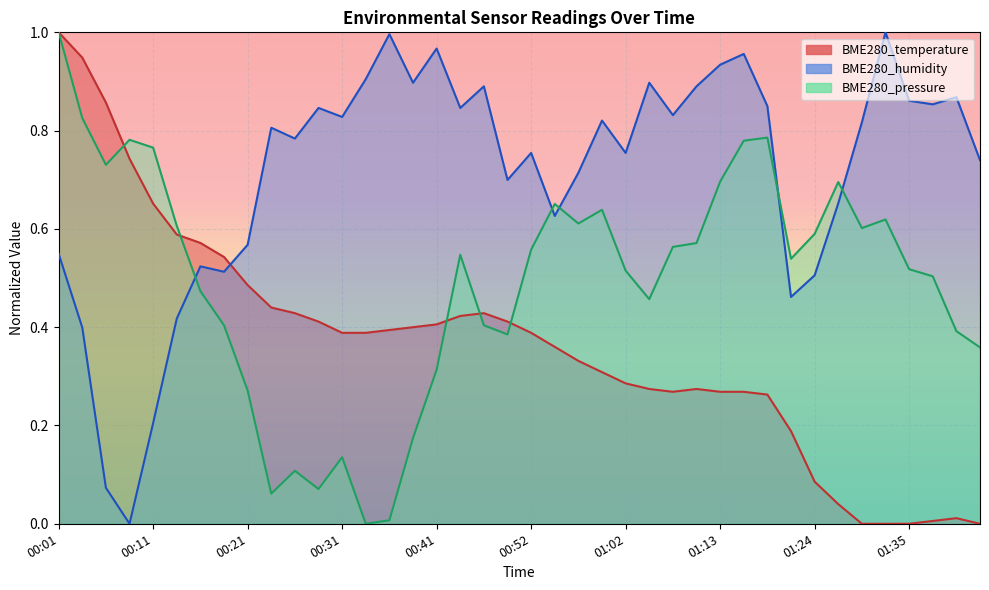

List the series in order of their overall mean, lowest first.

BME280_temperature, BME280_pressure, BME280_humidity